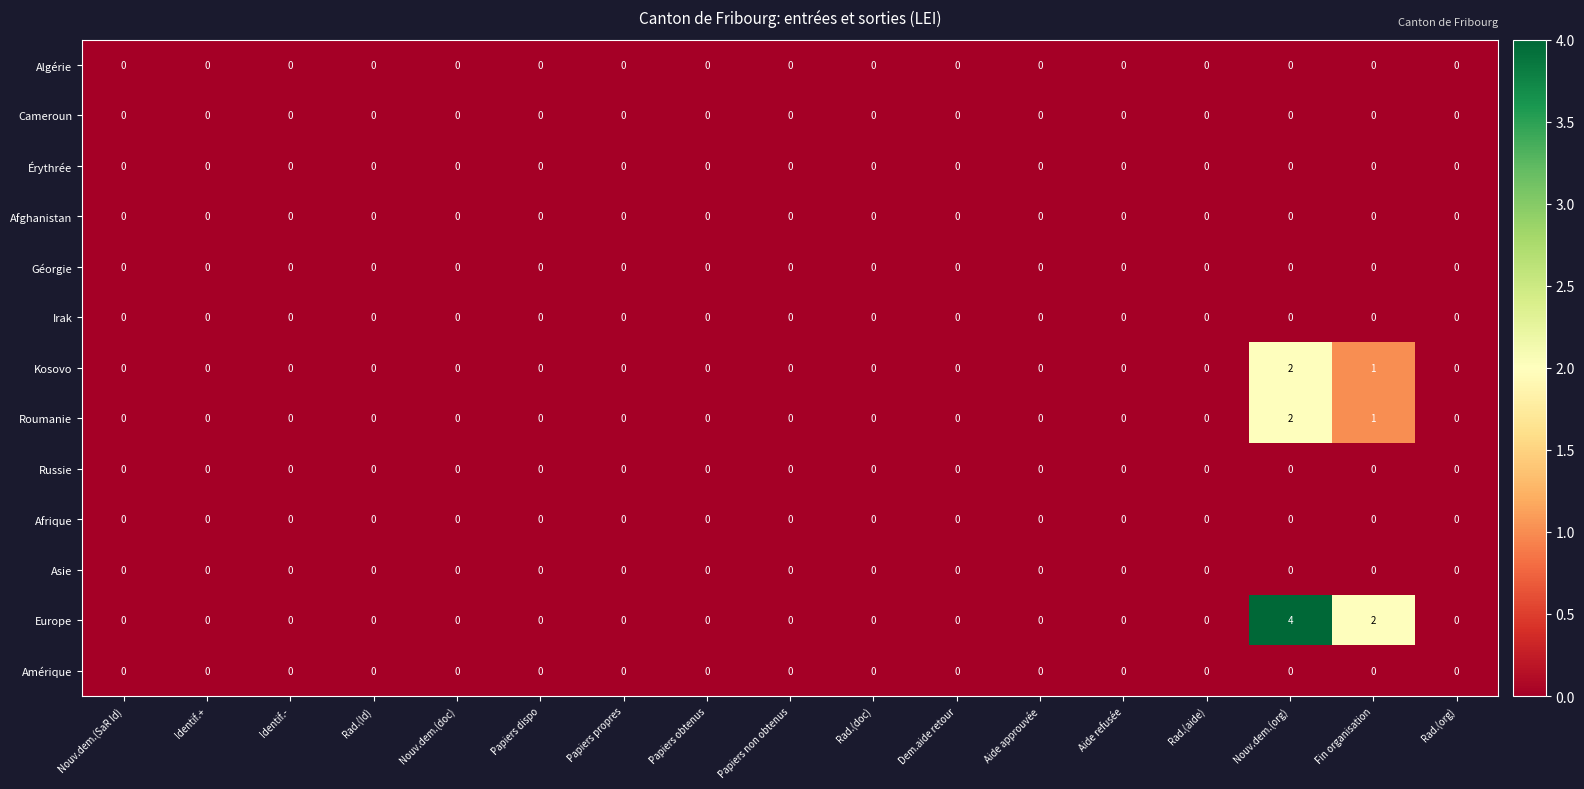

Between Rad.(Id) and Fin organisation, which series saw the biggest shift?

Europe